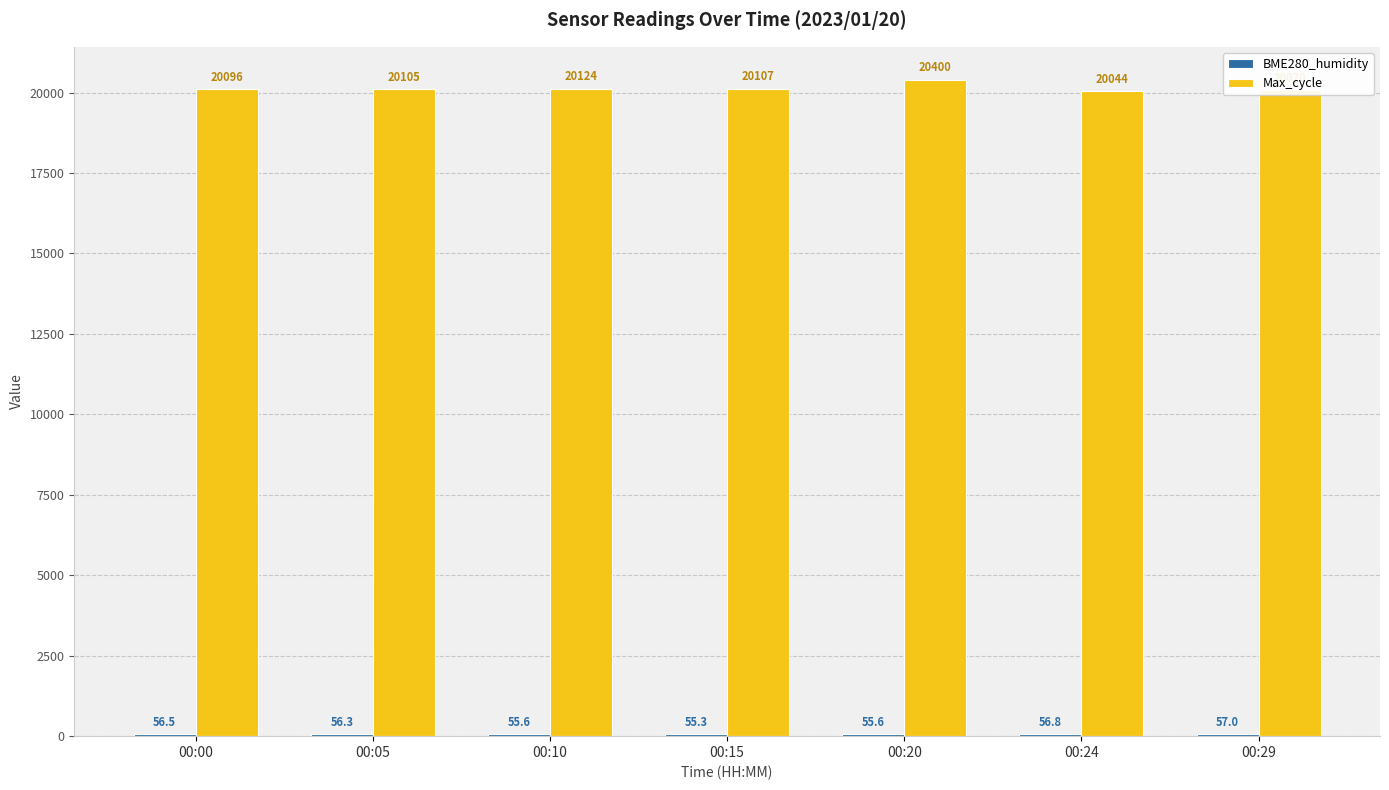

At which label does Max_cycle first exceed 20105?

00:05